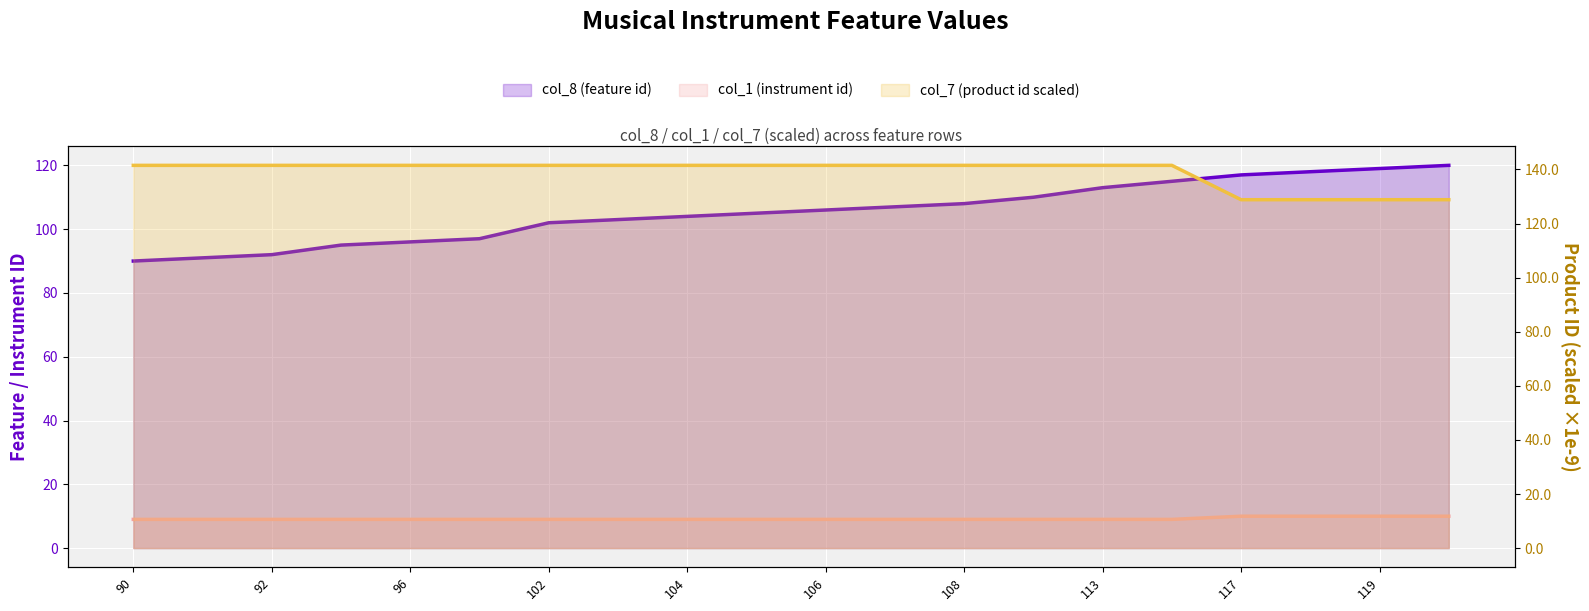

What is the spread (max minus min) of values at 105?

132.5